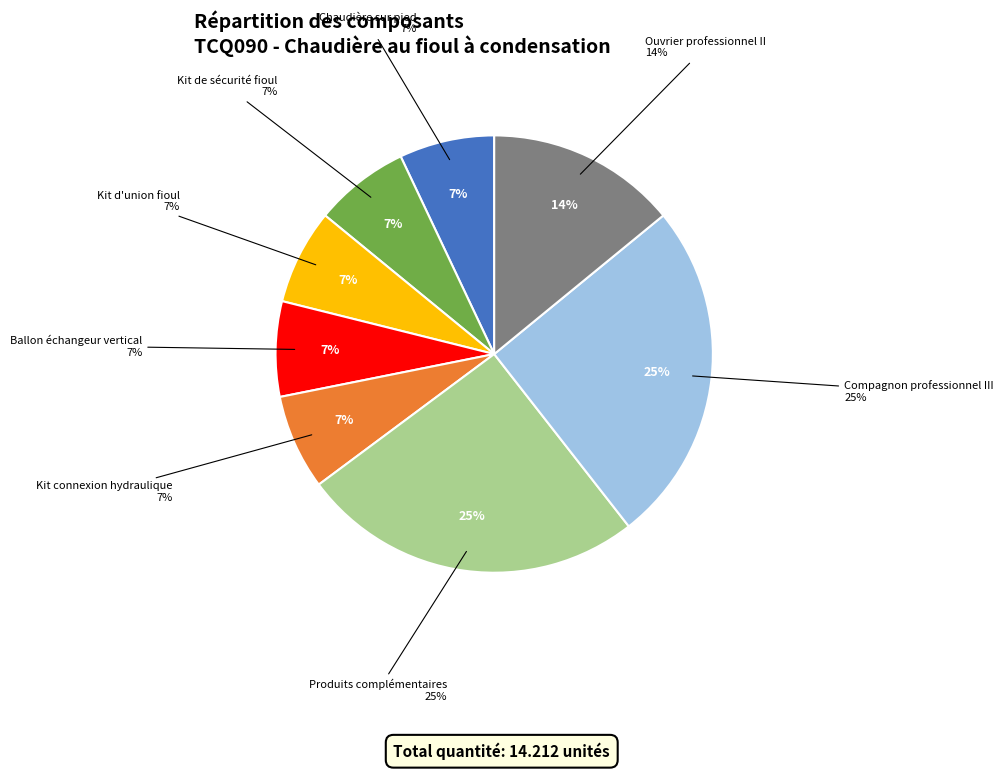

Combined, do Kit de sécurité fioul and Produits complémentaires account for over 50%?

No